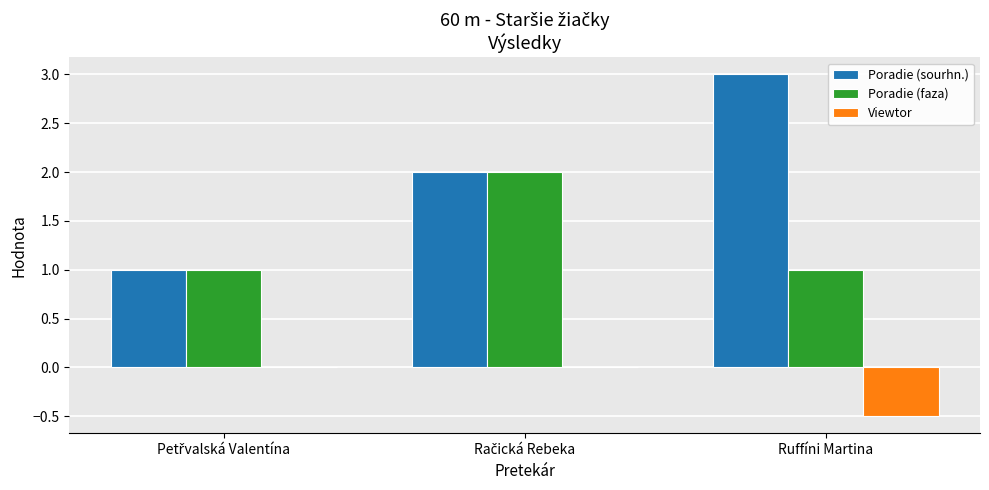

Reading left to right, extract all data points from this chart.

Poradie (sourhn.): 1.0	2.0	3.0
Poradie (faza): 1.0	2.0	1.0
Viewtor: 0.0	0.0	-0.5